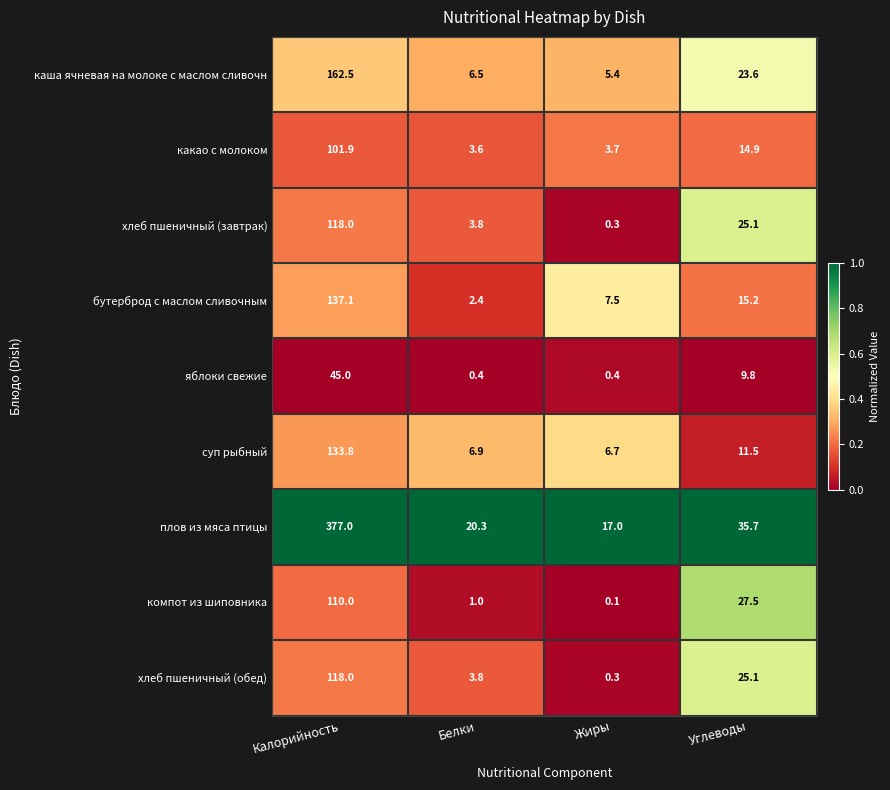

At which label is компот из шиповника closest to 55?

Углеводы